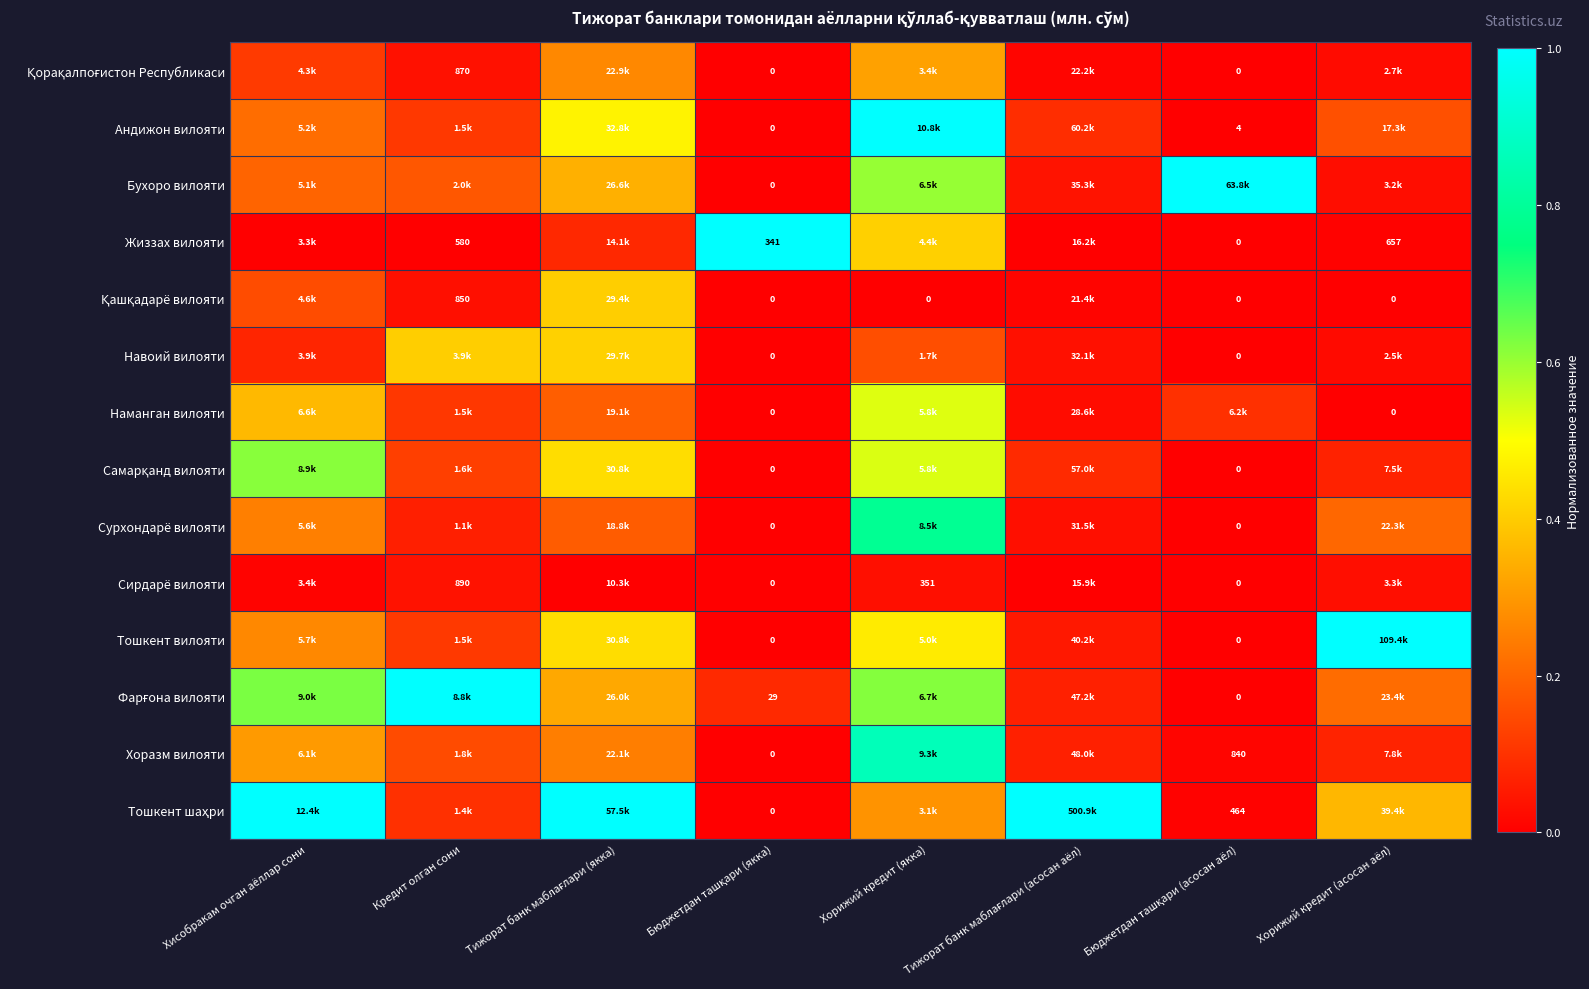

The Қашқадарё вилояти series shows 0.0 at Кредит олган сони. True or false?

False